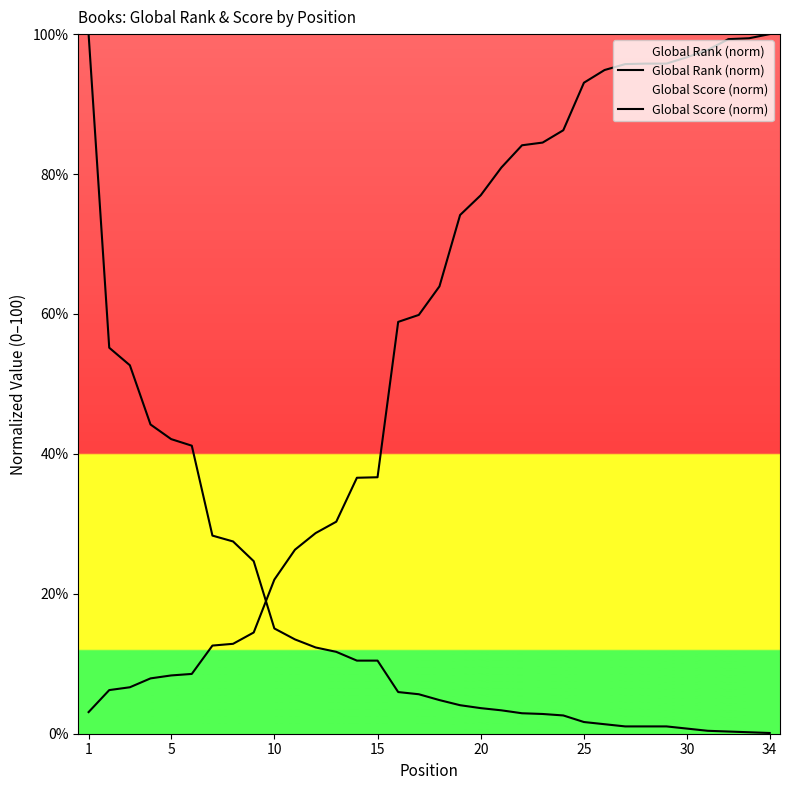

What is the maximum value for Global Score (norm)?

100.0